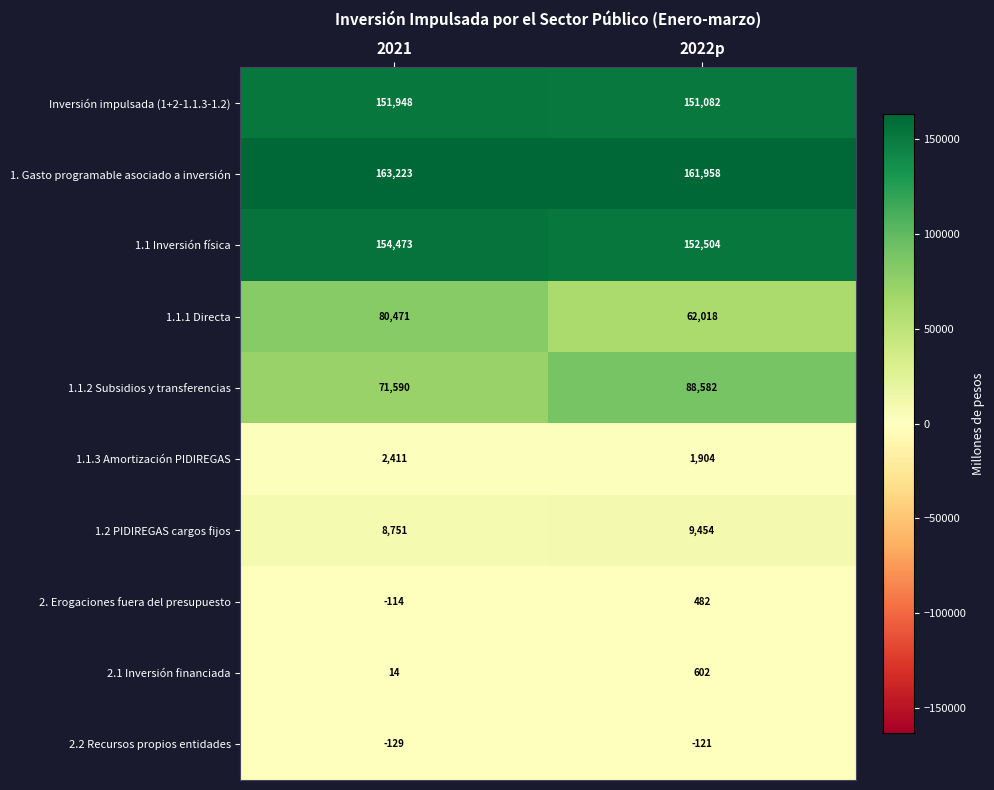

Which category has the highest value across all series?

2021